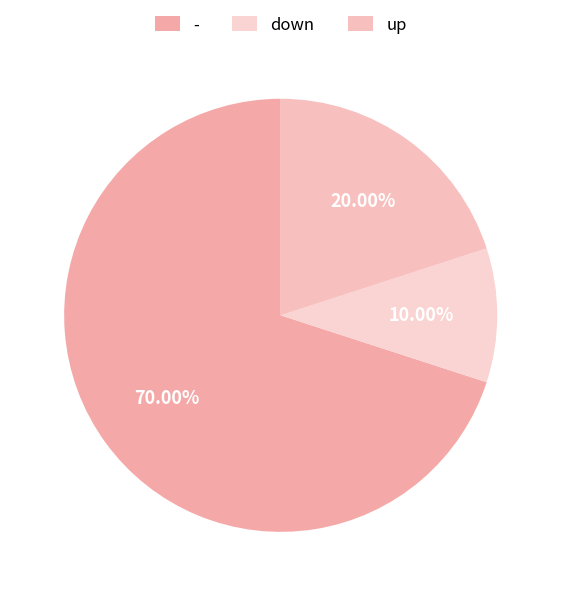

Is - the majority of the pie?

Yes